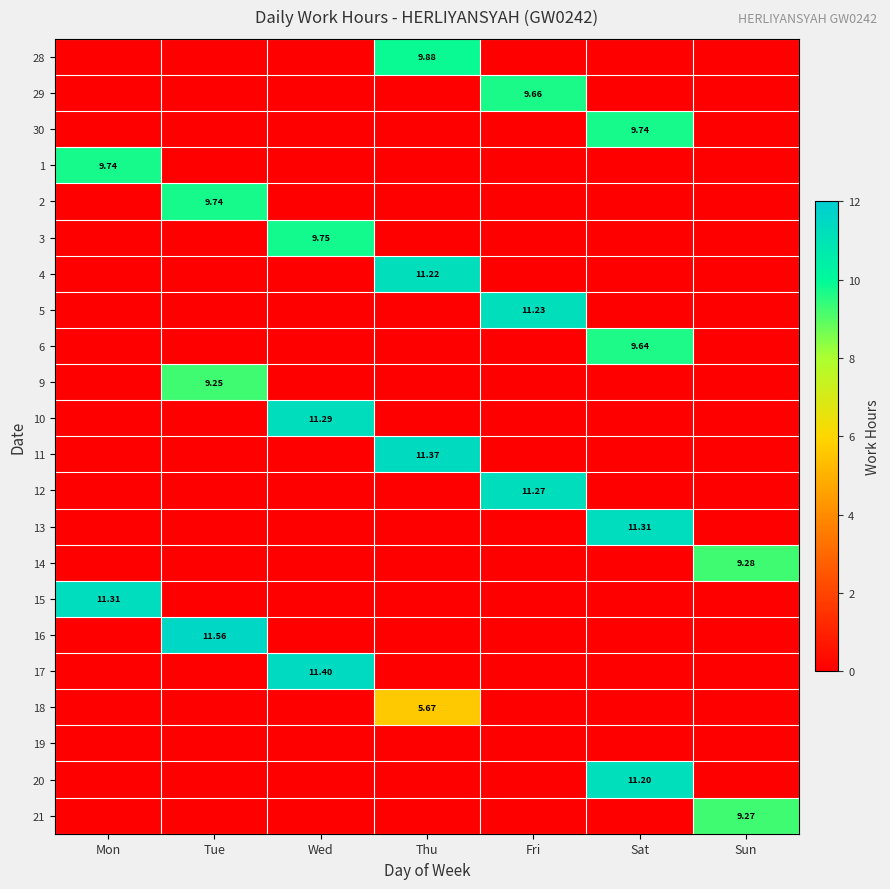

How many values in 4 are above zero?

1